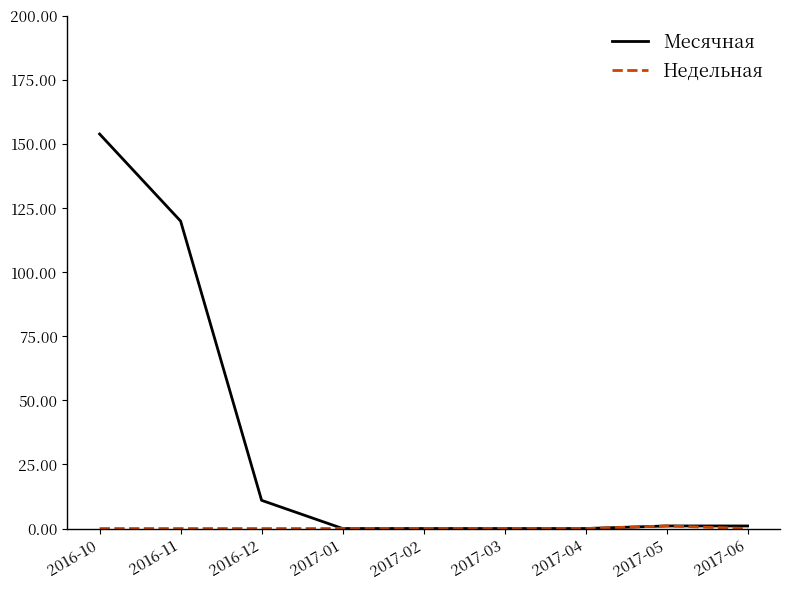

What is the total value across all series at 2016-10?

154